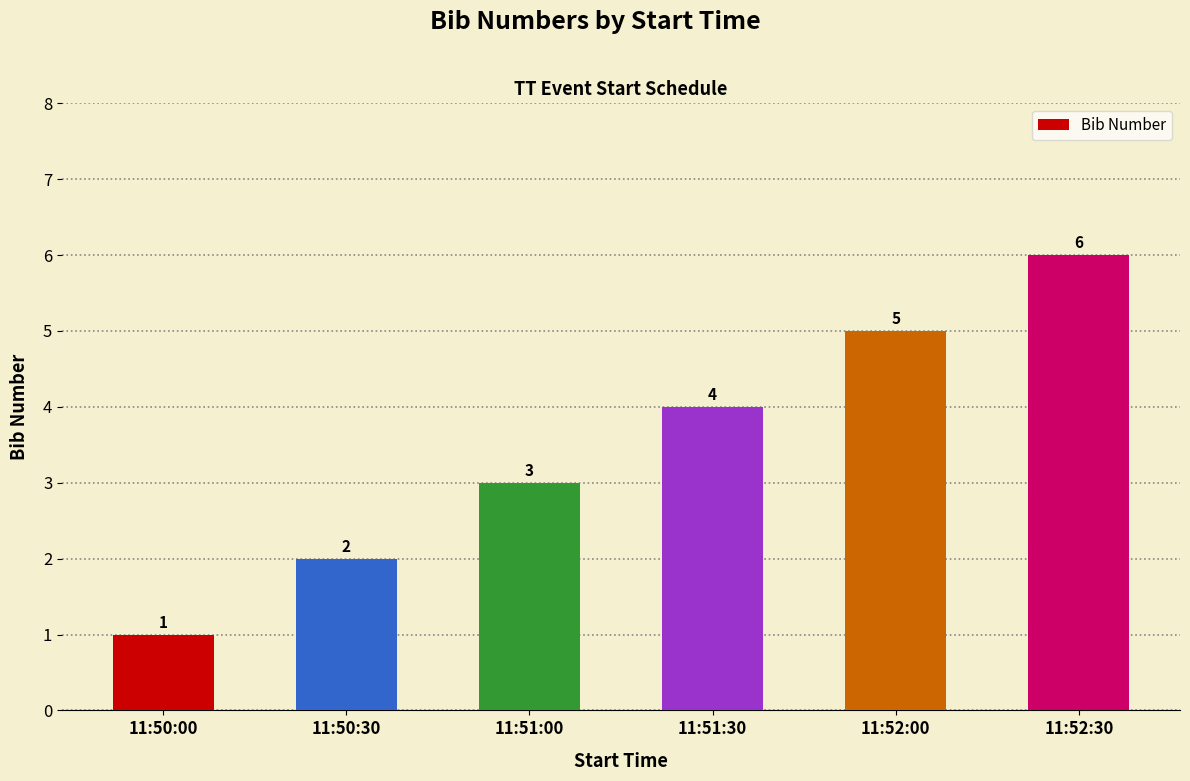

The value at 11:51:30 is 1. True or false?

False